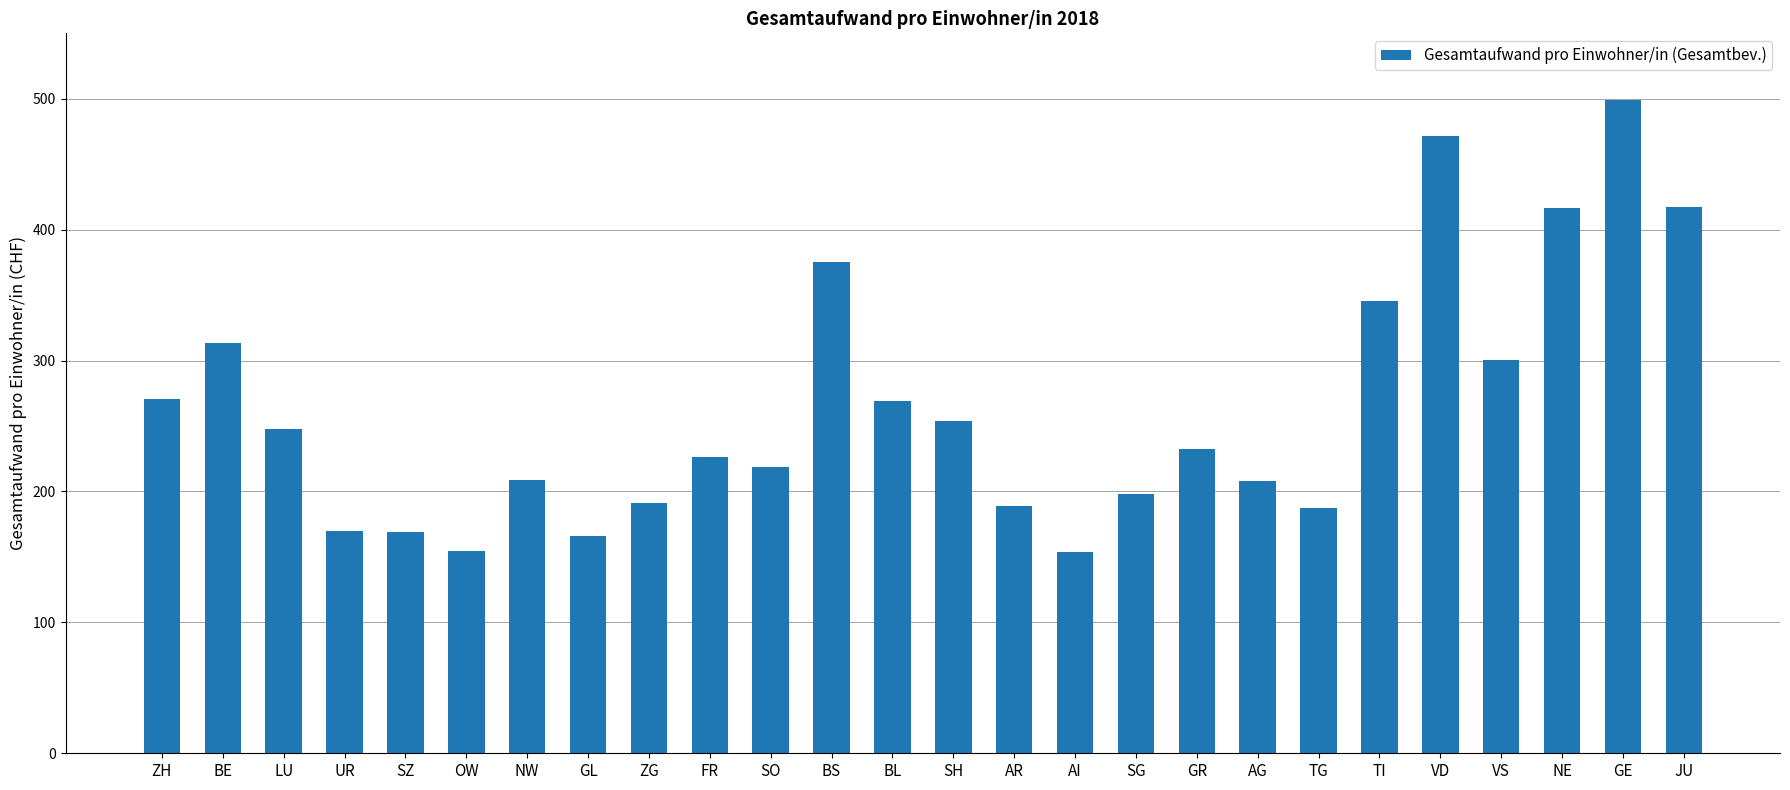

What is the label of the 19th bar from the right?

GL